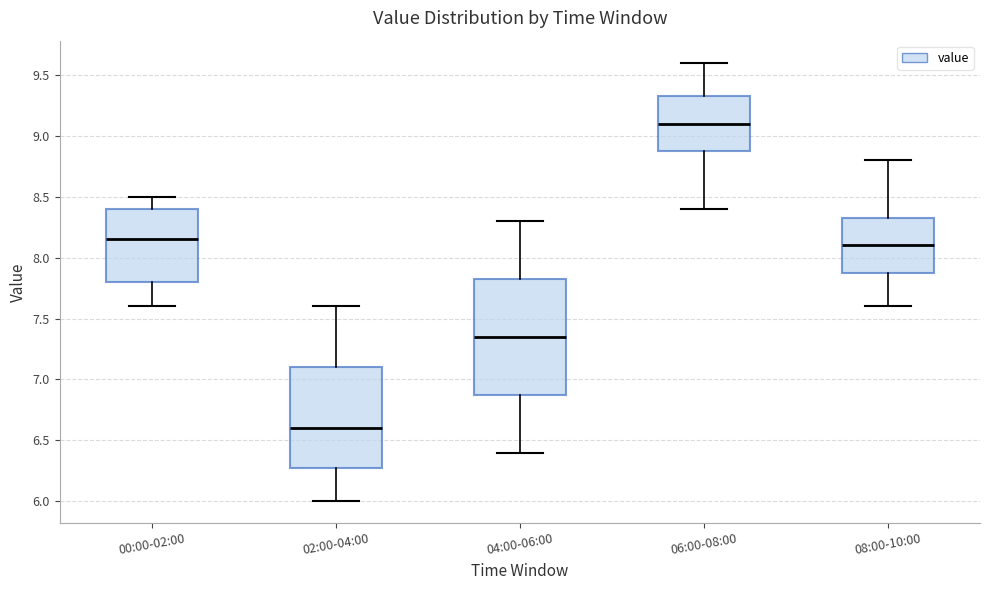

Reading left to right, transcribe this box plot: for each box, give where its median line is, the range the box spans, and where its two whiskers end, as read against the y-axis. The values are not printed on the chart, so give them approximately, as read against the axis.

00:00-02:00: median 8.15, box 7.80 to 8.40, whiskers 7.60 to 8.50
02:00-04:00: median 6.60, box 6.30 to 7.10, whiskers 6.00 to 7.60
04:00-06:00: median 7.35, box 6.90 to 7.85, whiskers 6.40 to 8.30
06:00-08:00: median 9.10, box 8.90 to 9.35, whiskers 8.40 to 9.60
08:00-10:00: median 8.10, box 7.90 to 8.35, whiskers 7.60 to 8.80